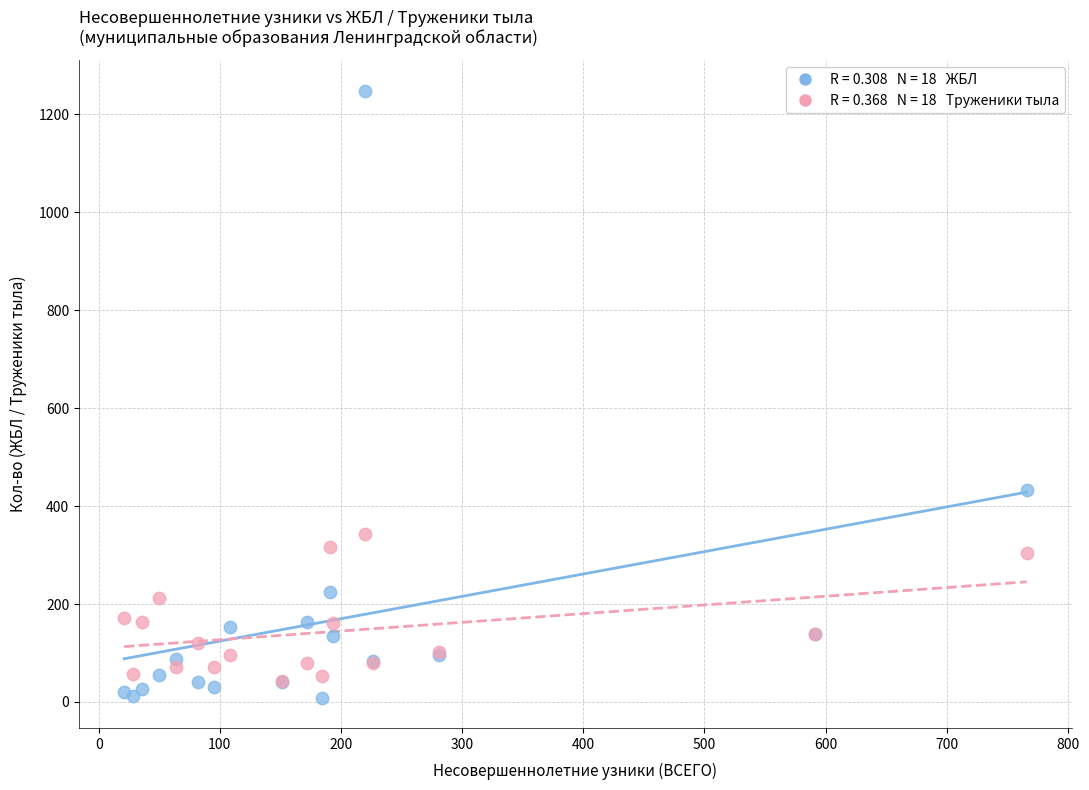

Across all series, what Y value is closest to 629?

432